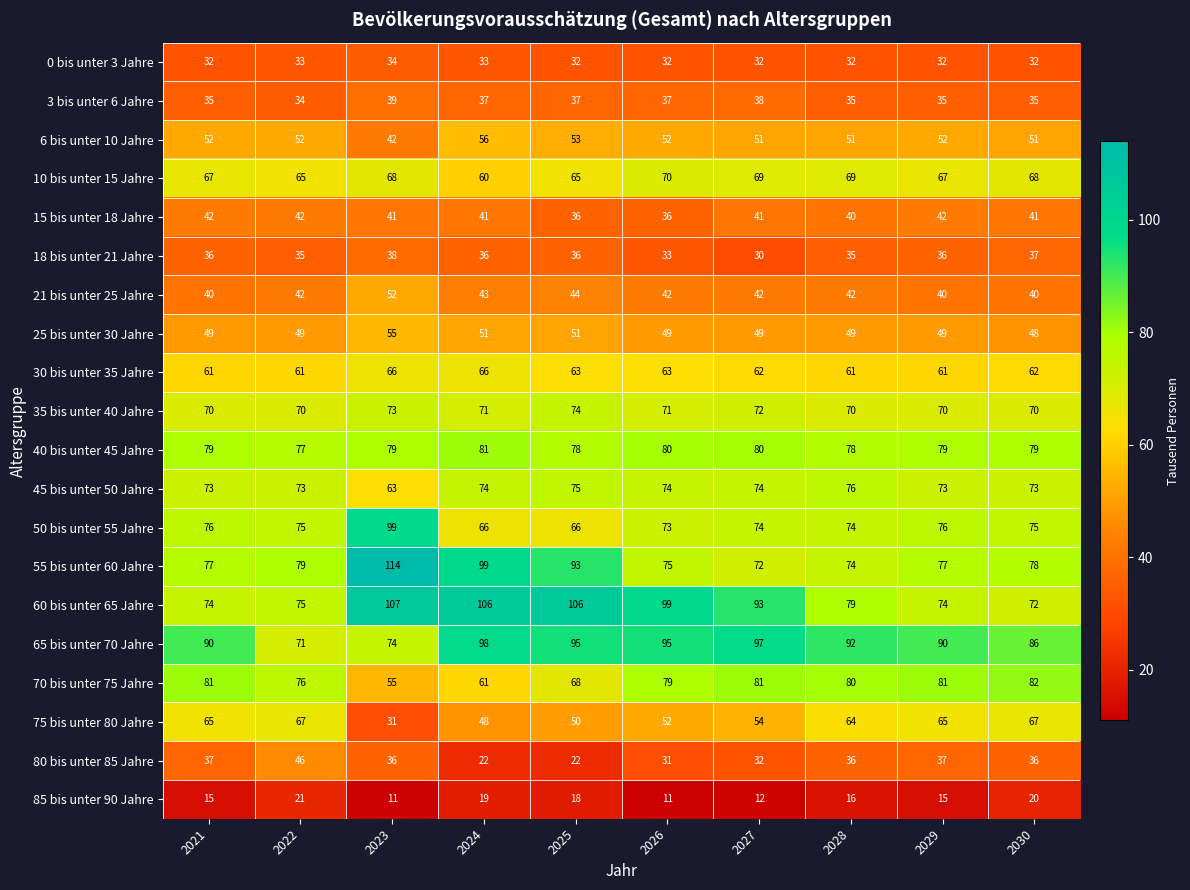

What is the smallest value displayed?

11